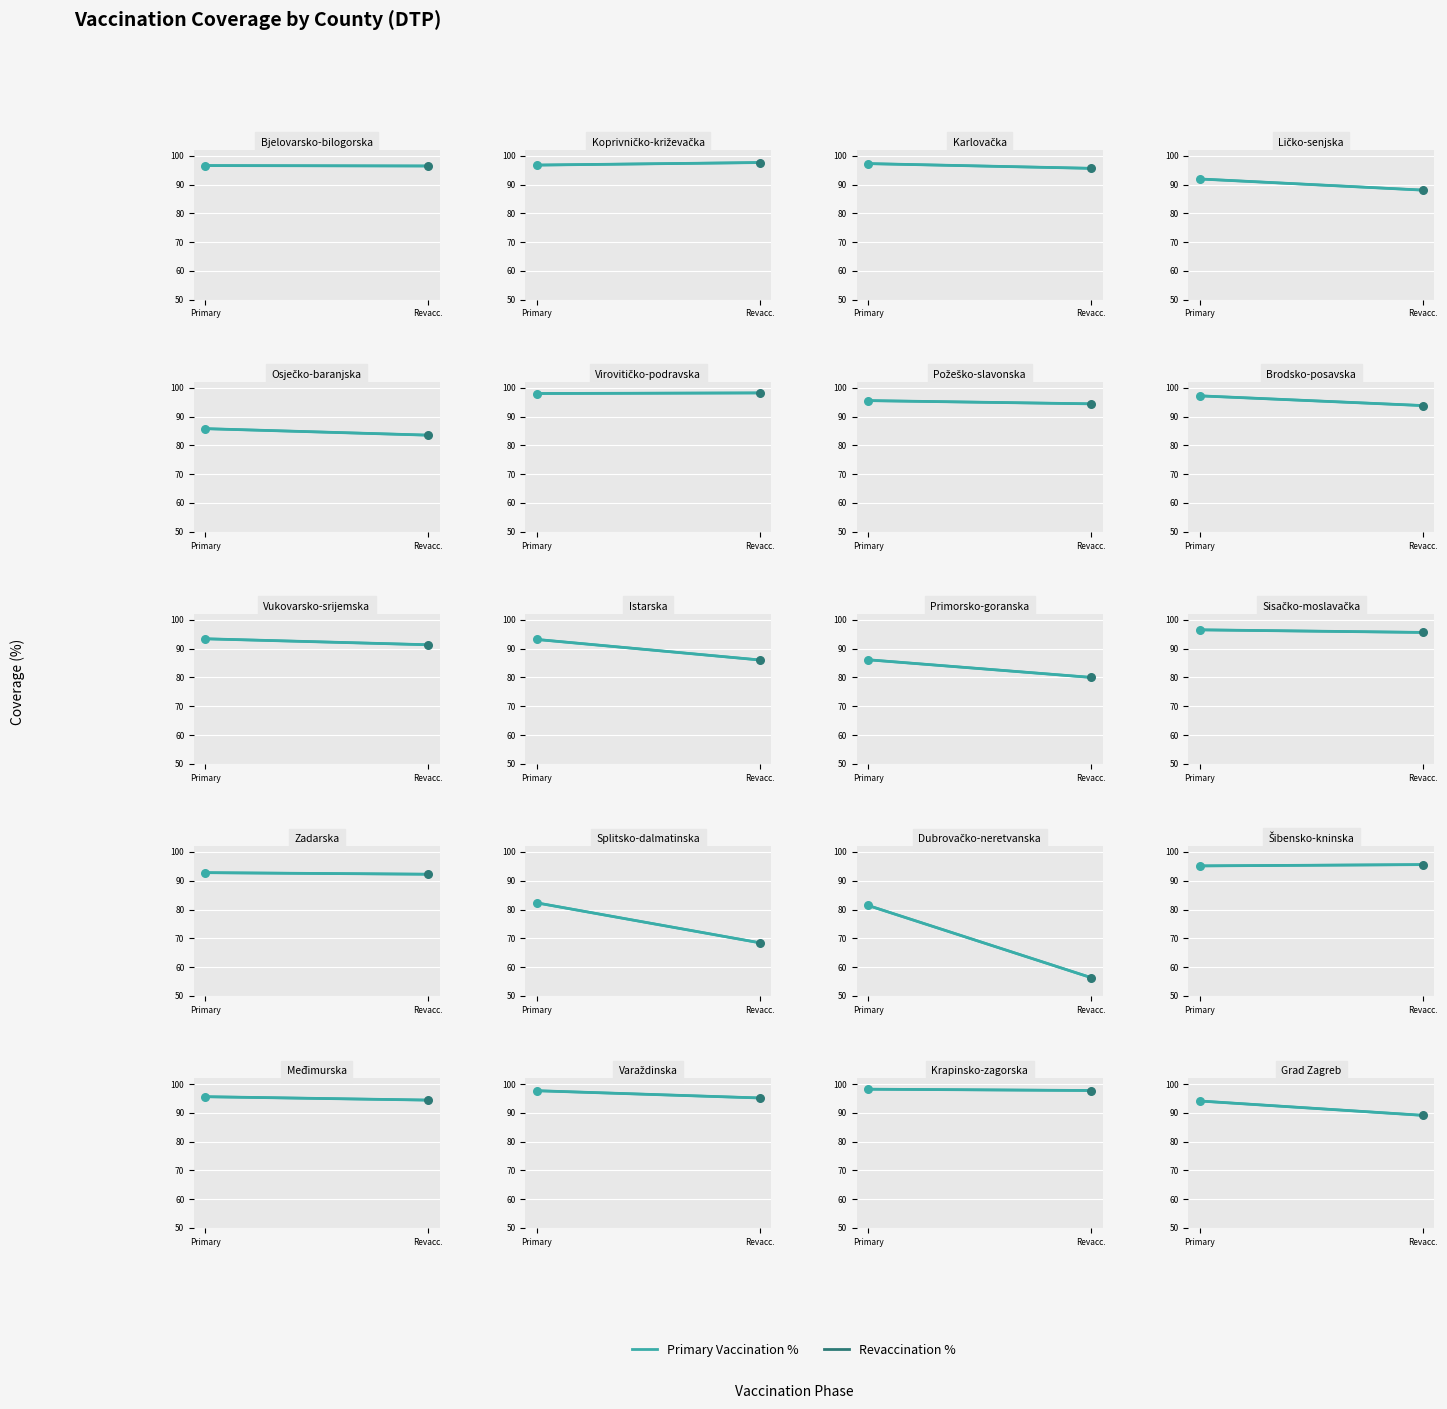

Between Primary and Revacc., which is larger?

Primary